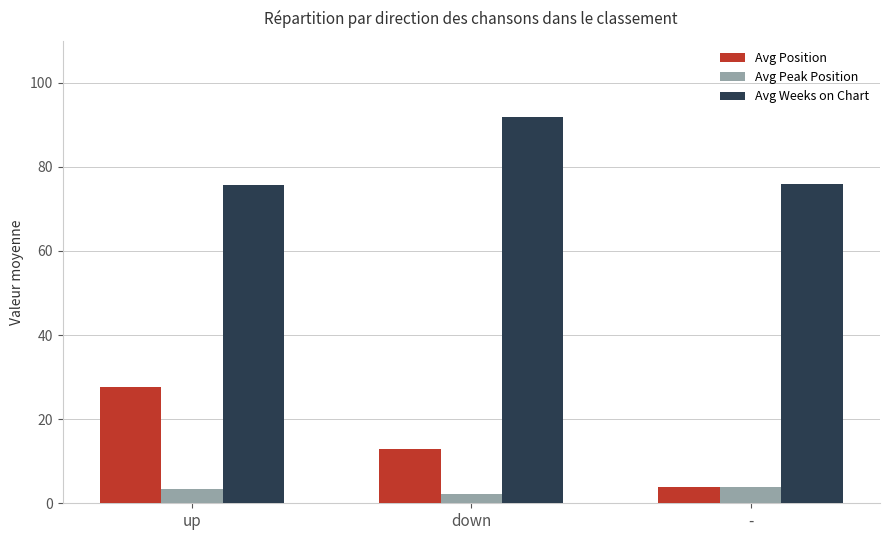

How many bars are there in total?

9